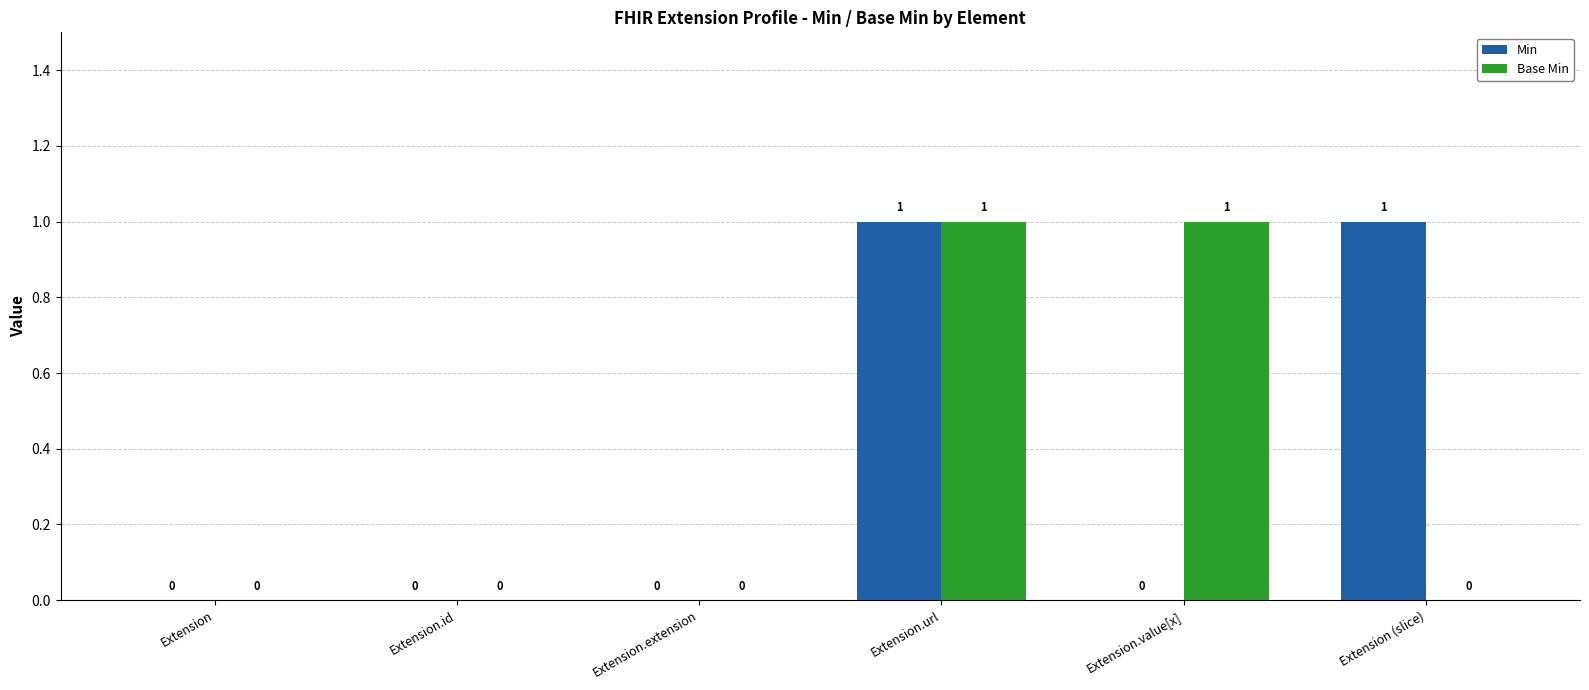

Reading right to left, what are all the values shown in this chart?

Min: Extension (slice)=1	Extension.value[x]=0	Extension.url=1	Extension.extension=0	Extension.id=0	Extension=0
Base Min: Extension (slice)=0	Extension.value[x]=1	Extension.url=1	Extension.extension=0	Extension.id=0	Extension=0